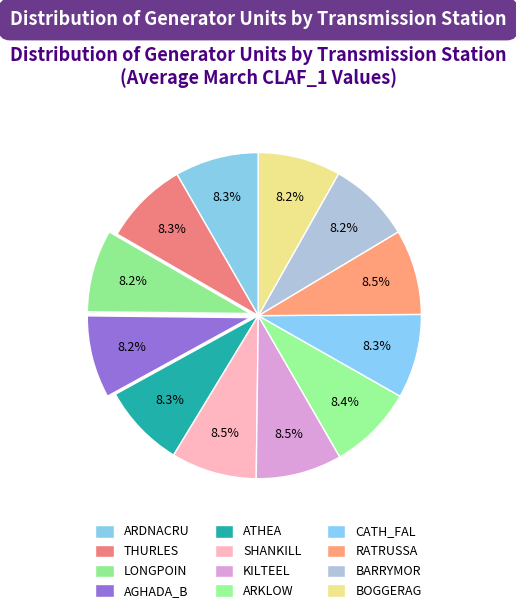

What percentage is the ATHEA slice, to the nearest percent?

8%